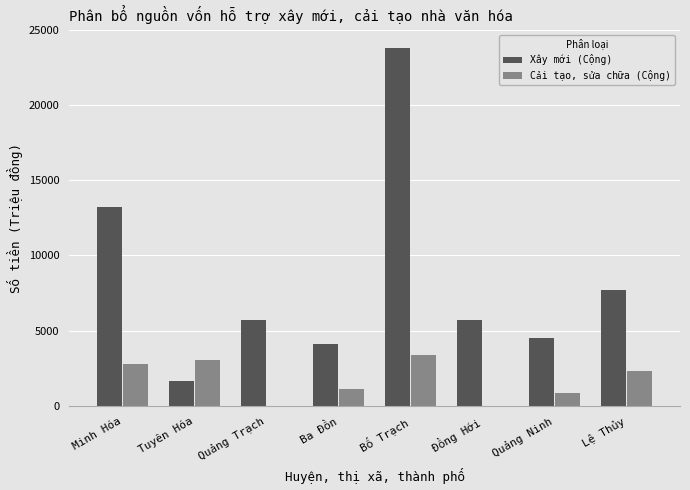

What is the maximum value shown in the chart?

23760